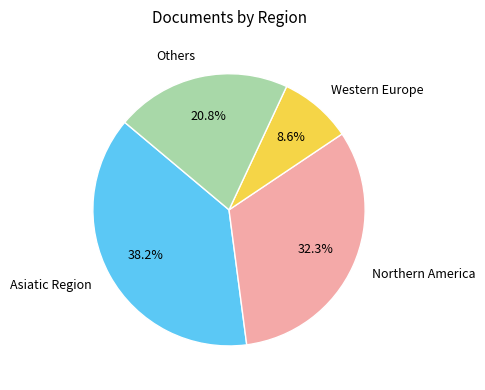

Count the number of slices in the pie.

4